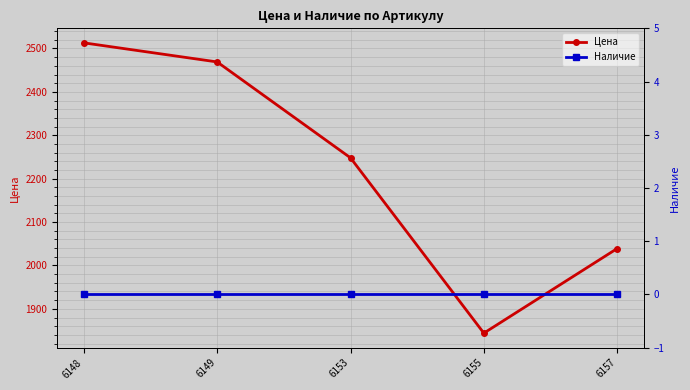

How many distinct data groups are displayed?

2